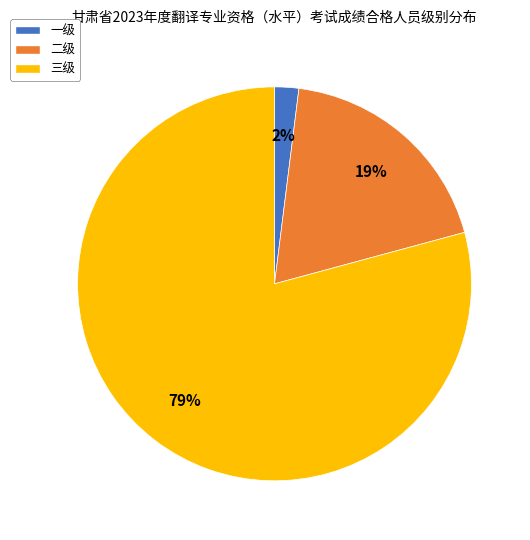

To the nearest percent, what is the combined percentage of 一级 and 二级?

21%